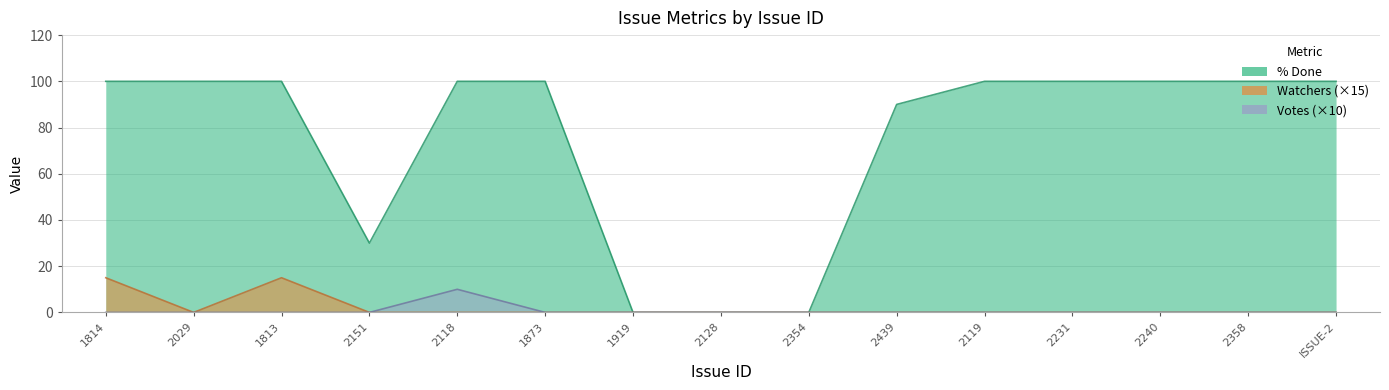

What is the label of the 12th point from the right?

2151